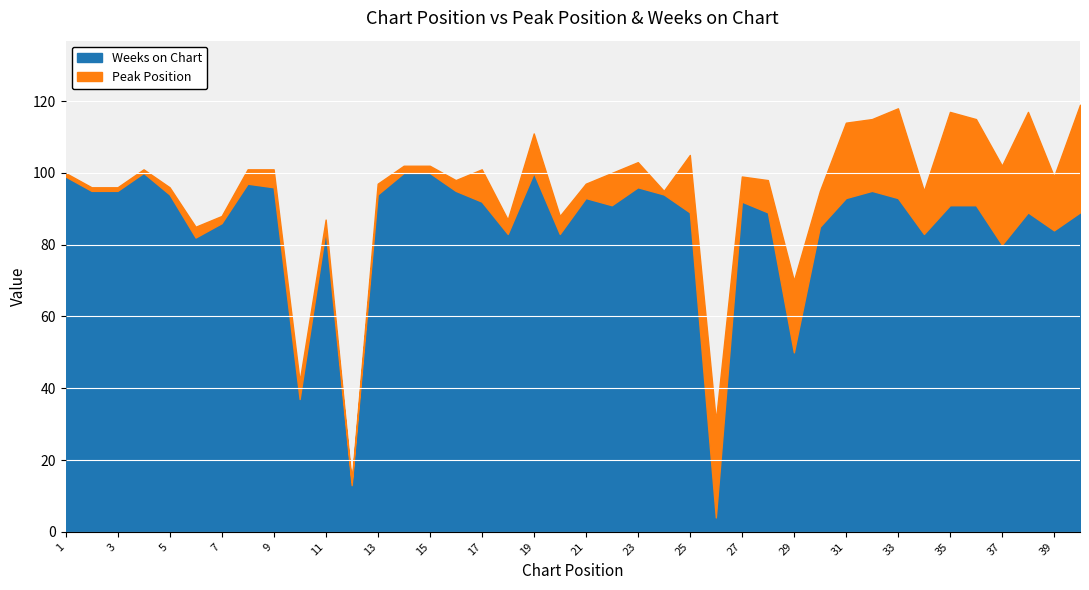

What is the approximate value of Peak Position at 35?

26